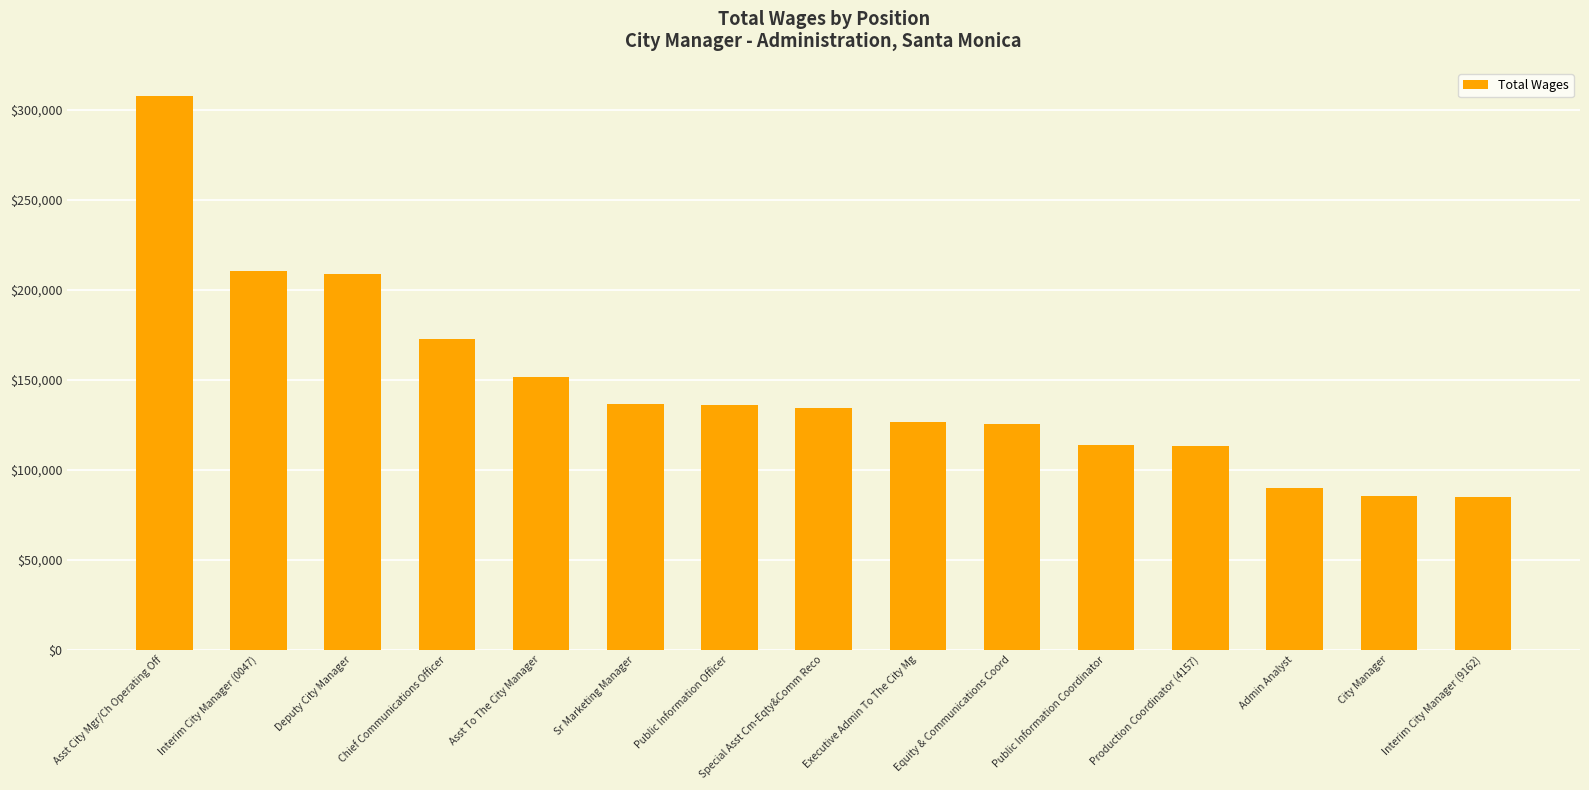

At which label does the data first exceed 134459?

Asst City Mgr/Ch Operating Off